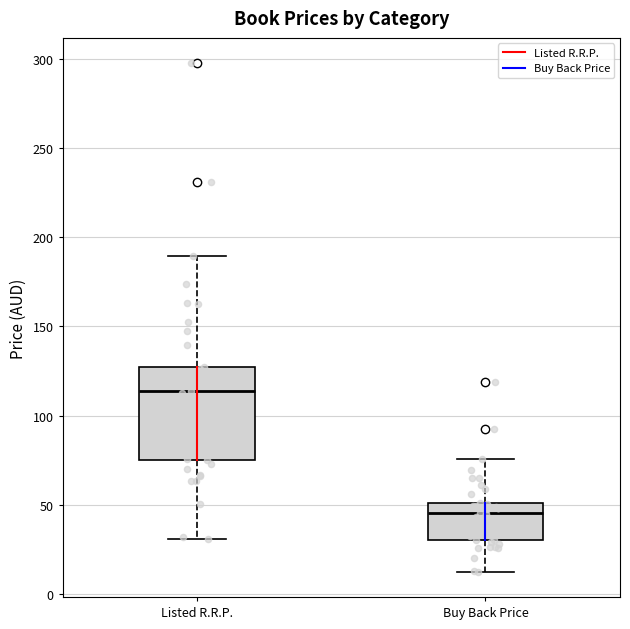

Where is the upper edge of the box for Listed R.R.P. on the y-axis? The values are not printed on the chart, so give them approximately, as read against the axis.

125